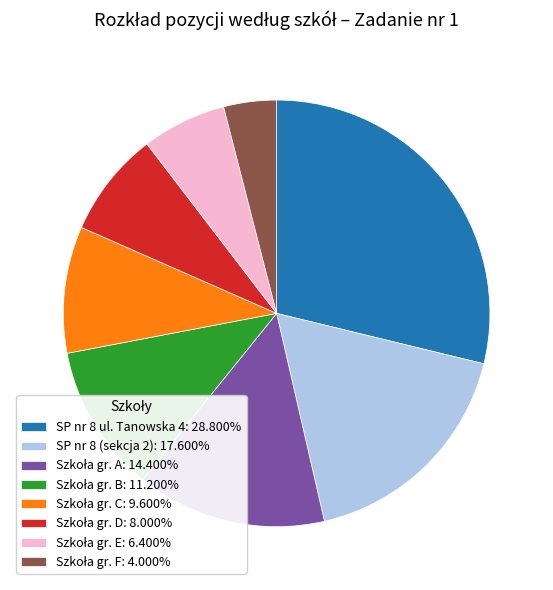

Is there any slice that represents more than half of the pie?

No